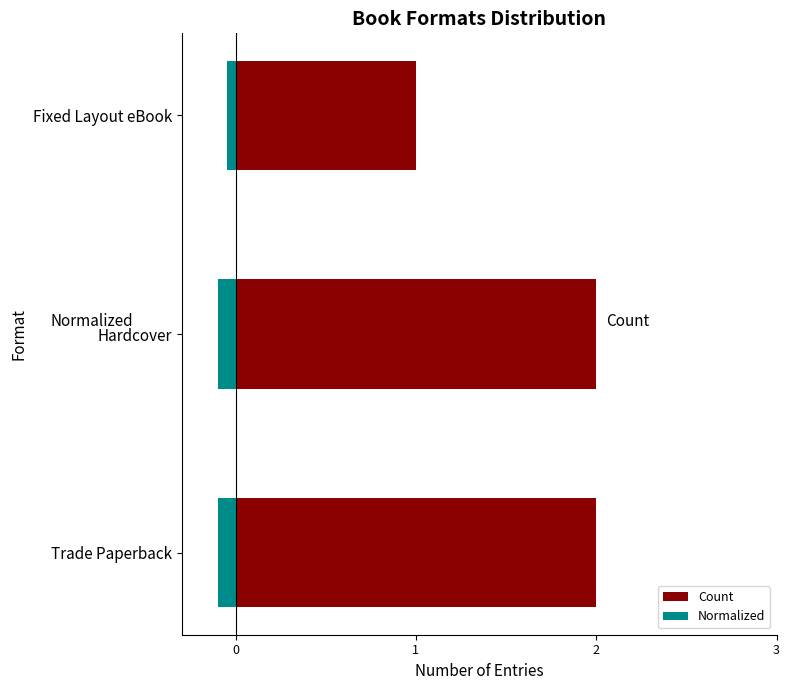

What is the value of the Count bar at the 2nd from the left?

2.0